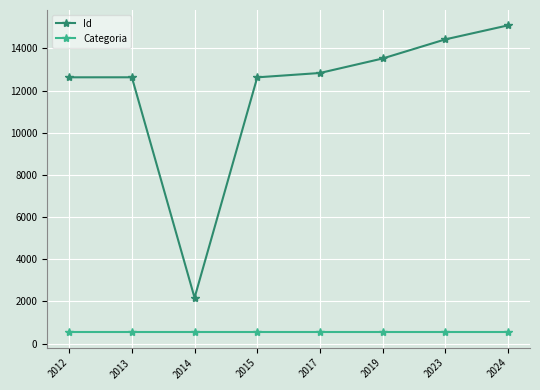

True or false: Id and Categoria intersect in this chart.

False